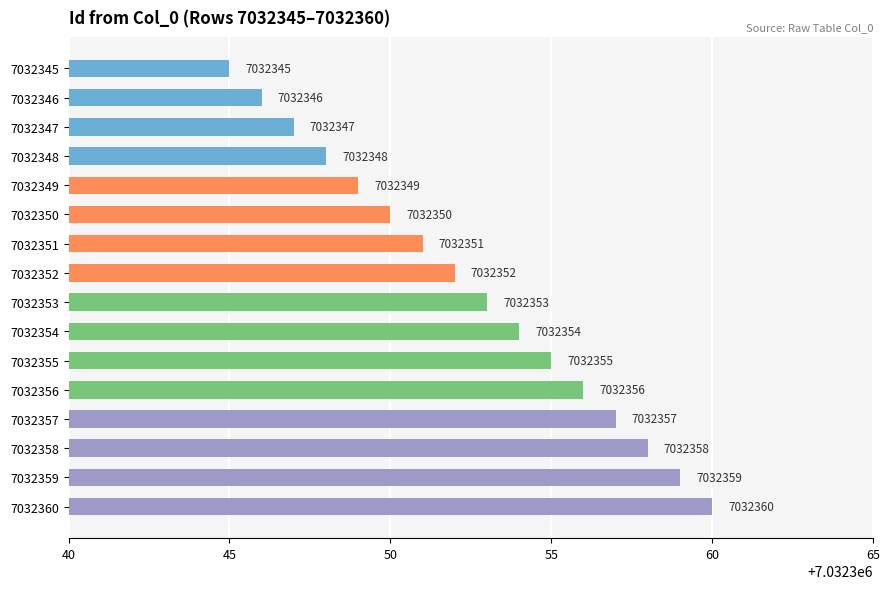

At which label is the value closest to 7032352?

7032352